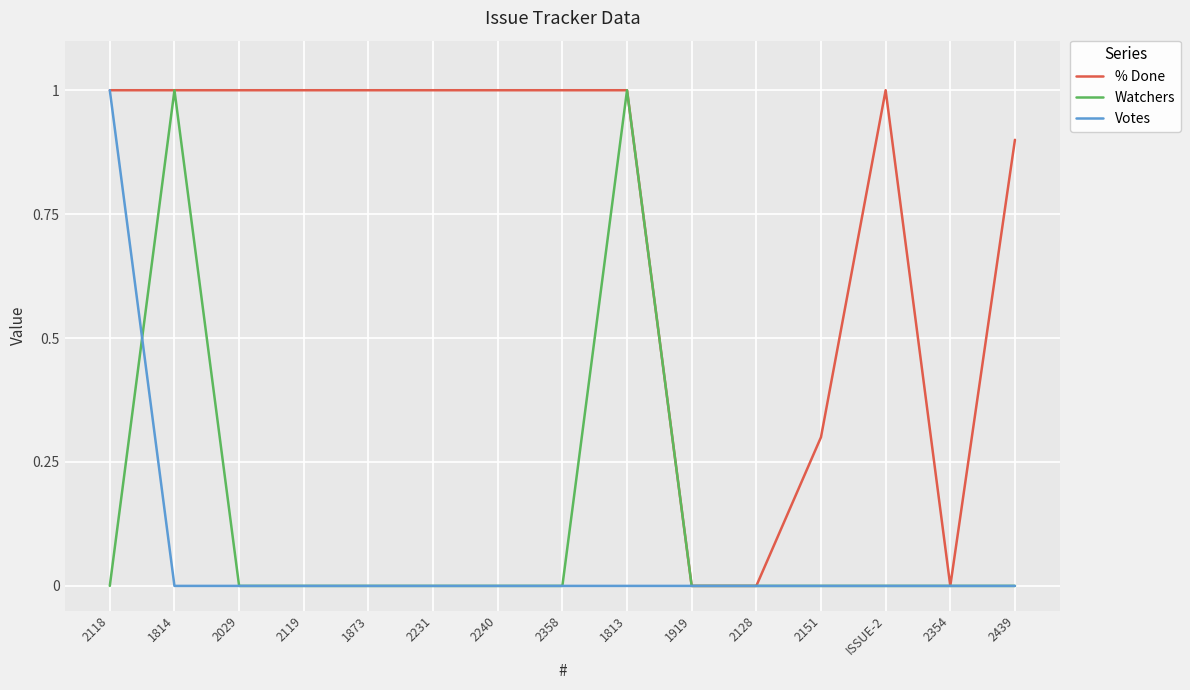

True or false: Watchers has a value of 0.4 at 1919.

False